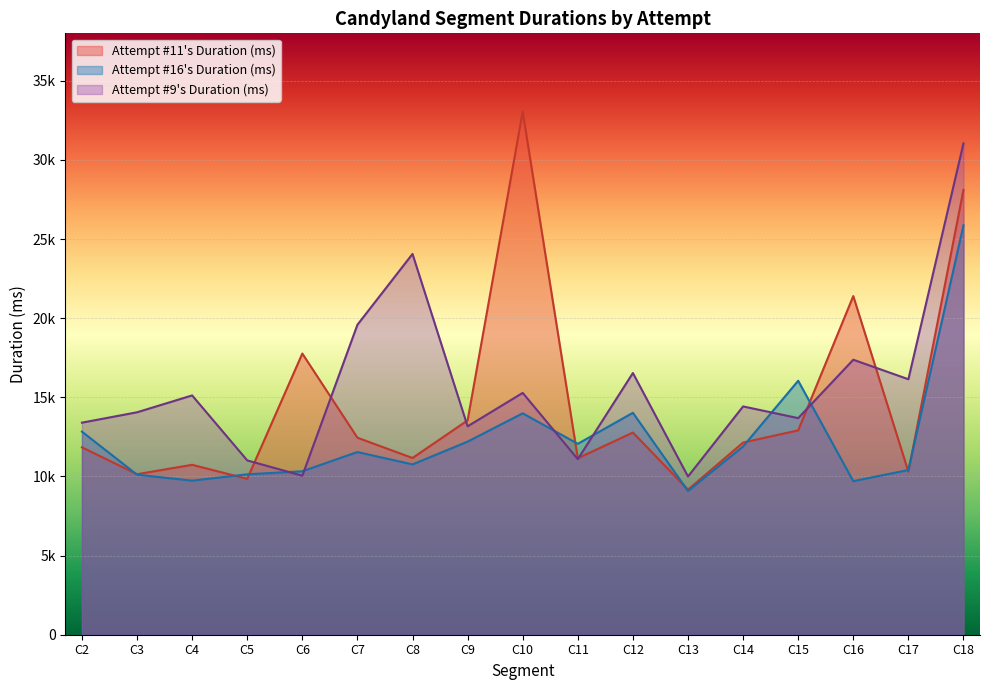

Between C4 and C8, which is larger?

C8